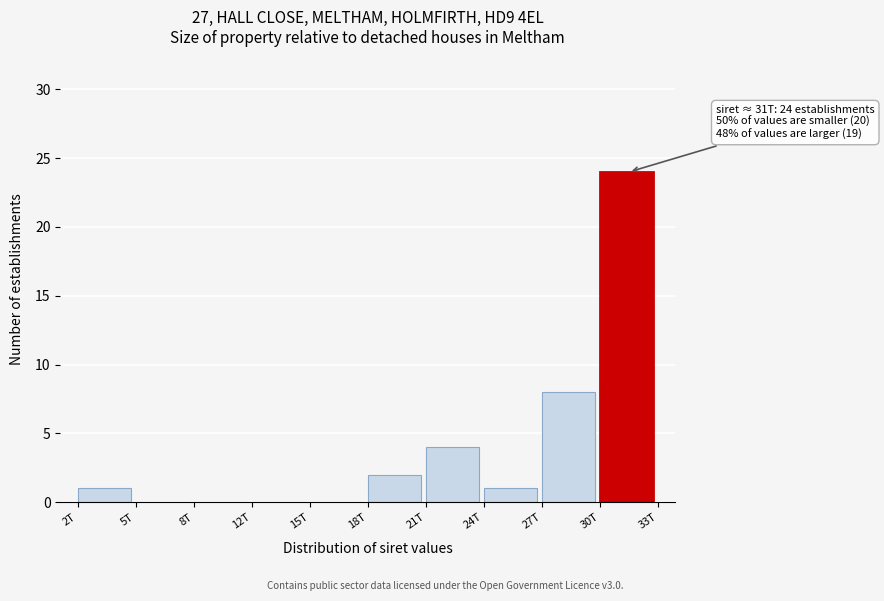

Reading left to right, what are all the values shown in this chart?

2T=1	5T=0	8T=0	12T=0	15T=0	18T=2	21T=4	24T=1	27T=8	30T=24